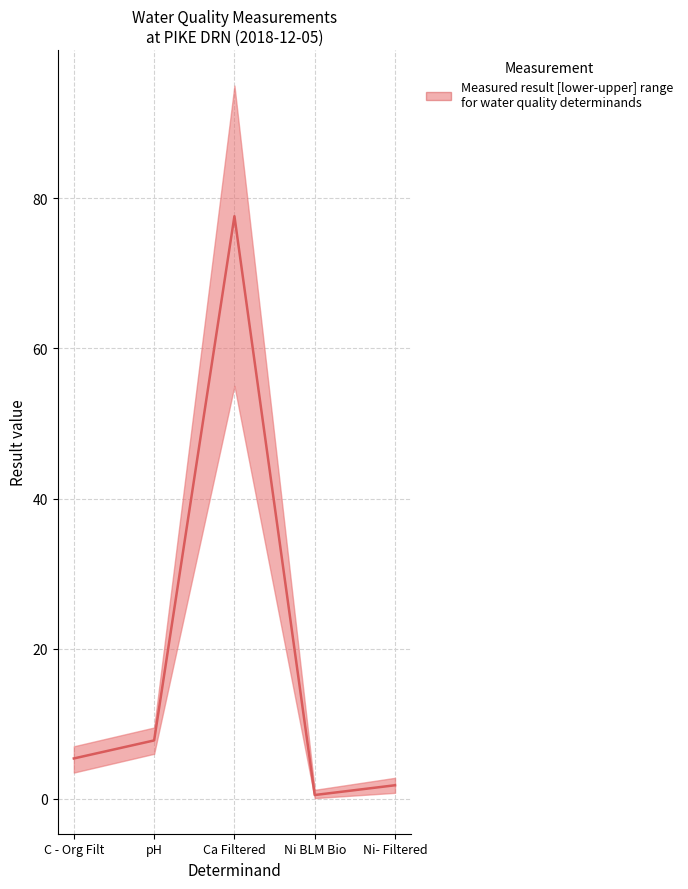

True or false: lower and median intersect in this chart.

False